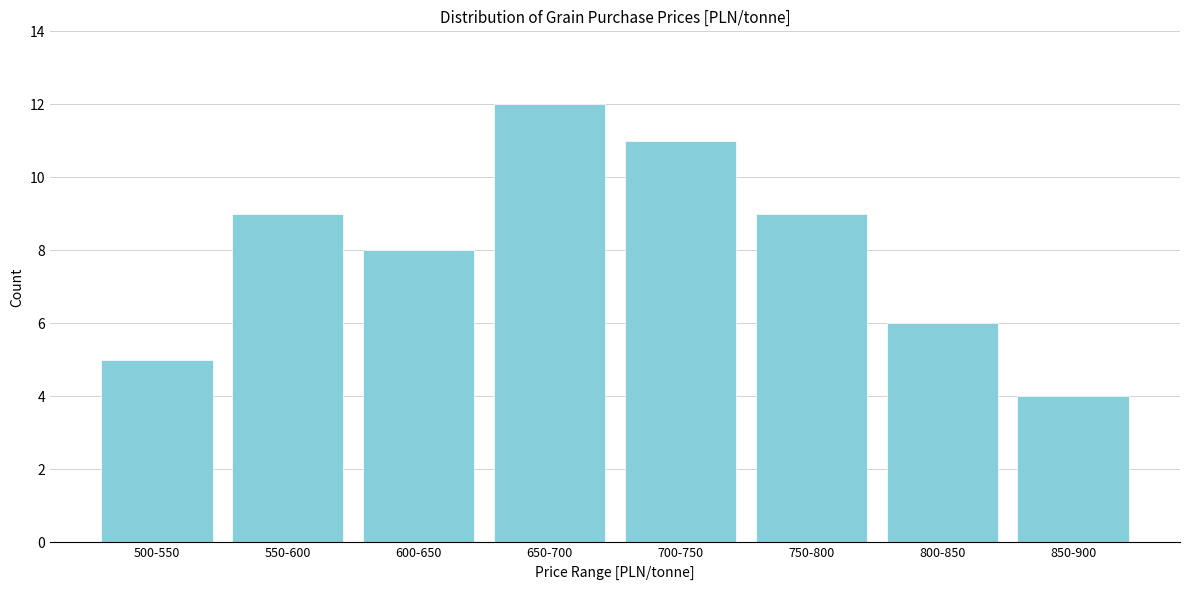

Reading left to right, extract all data points from this chart.

500-550=5	550-600=9	600-650=8	650-700=12	700-750=11	750-800=9	800-850=6	850-900=4